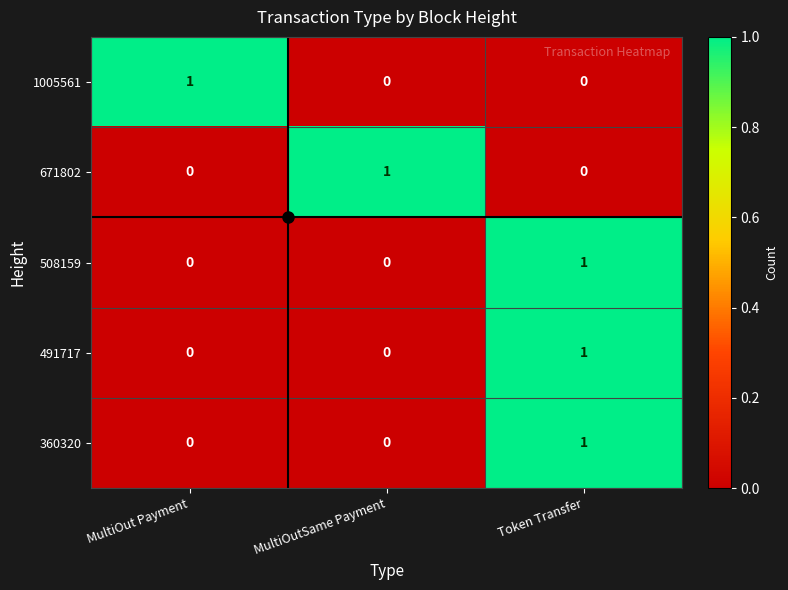

How many 671802 values are between 0 and 1?

3